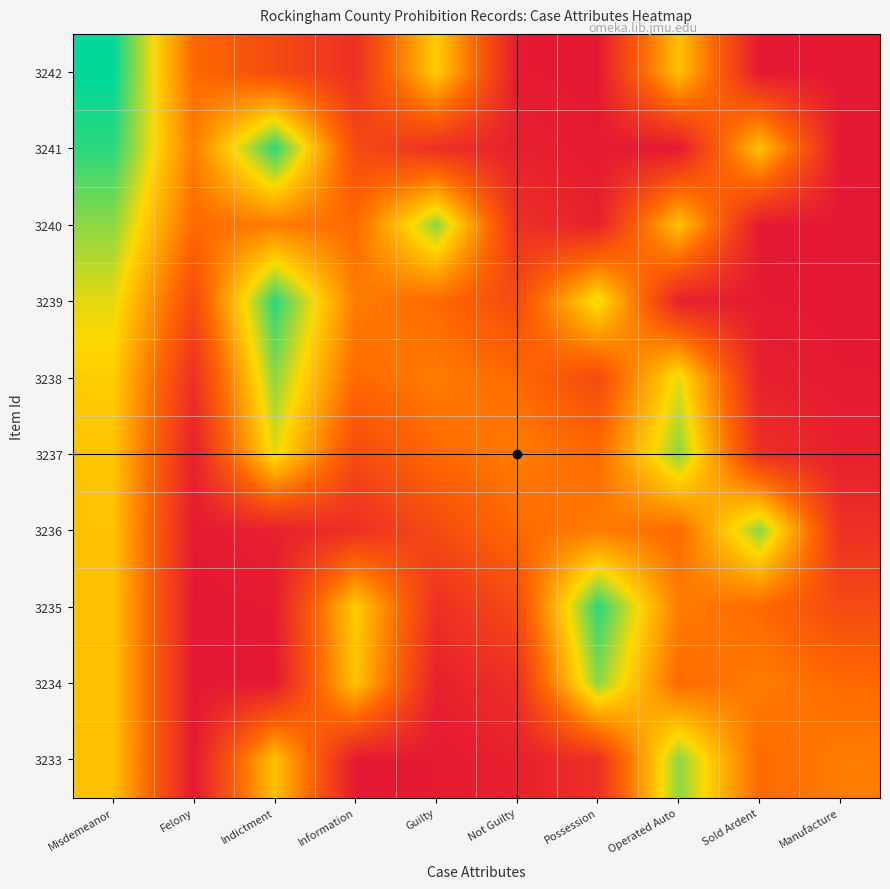

What is the spread (max minus min) of values at Operated Auto?

0.8